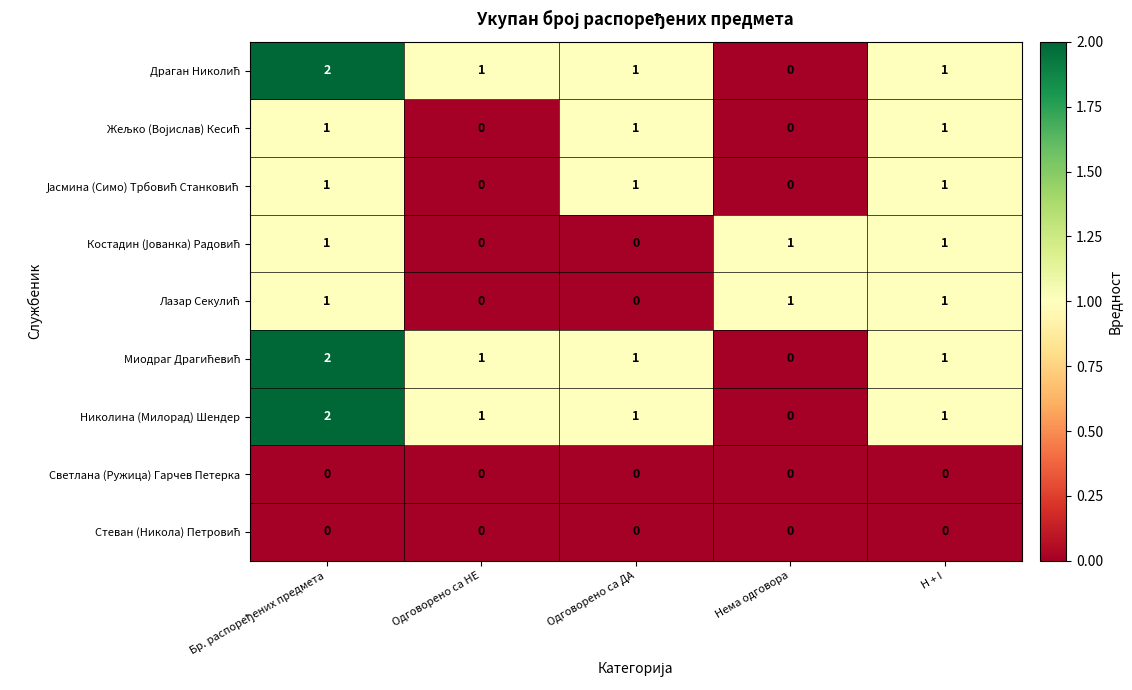

What is the total value across all series at Одговорено са НЕ?

3